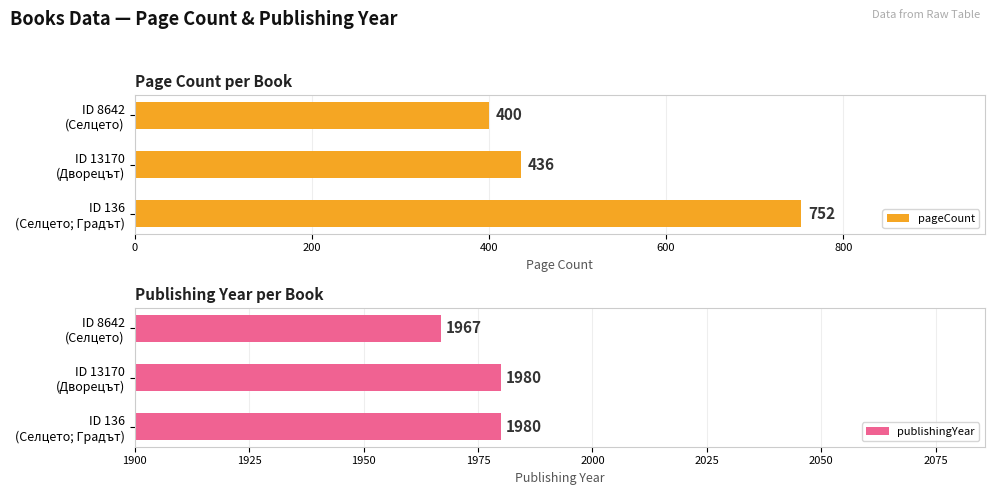

How many pageCount values are between 400 and 752?

3